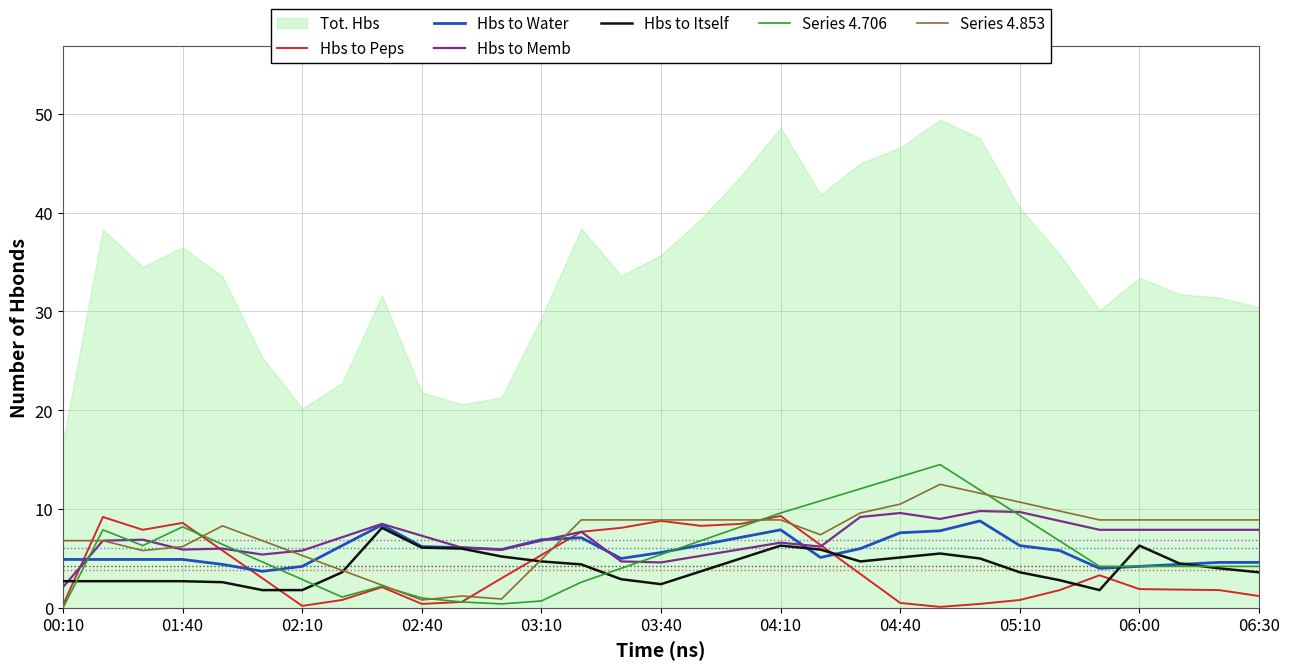

The Series 4.706 series shows 1.8 at 03:40. True or false?

False